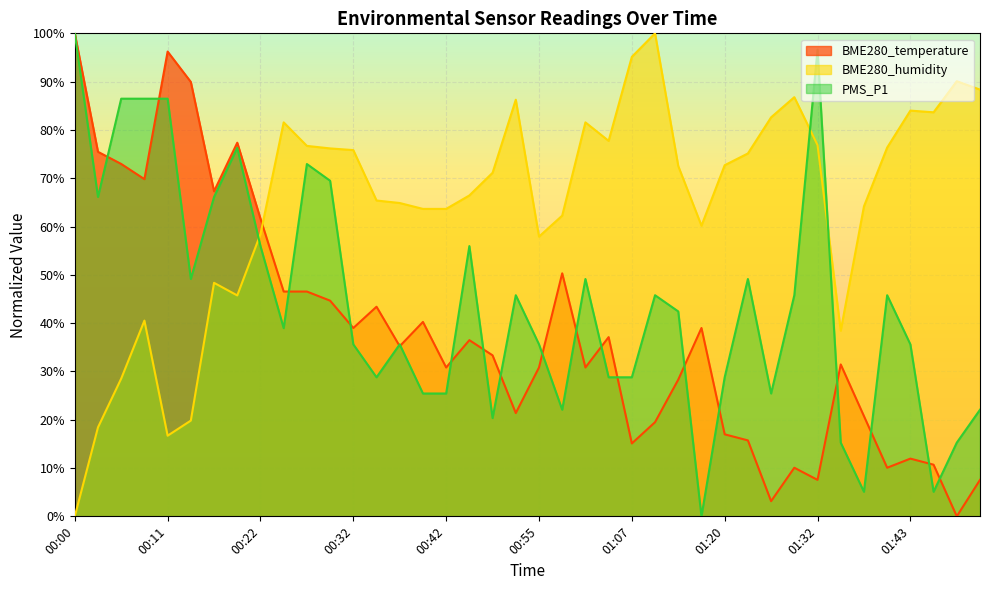

What position from the left is 01:04?

24